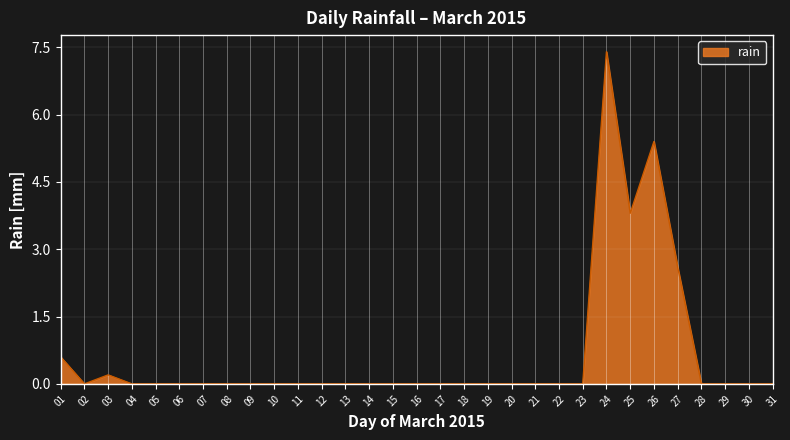

At which label is the value closest to 3?

27